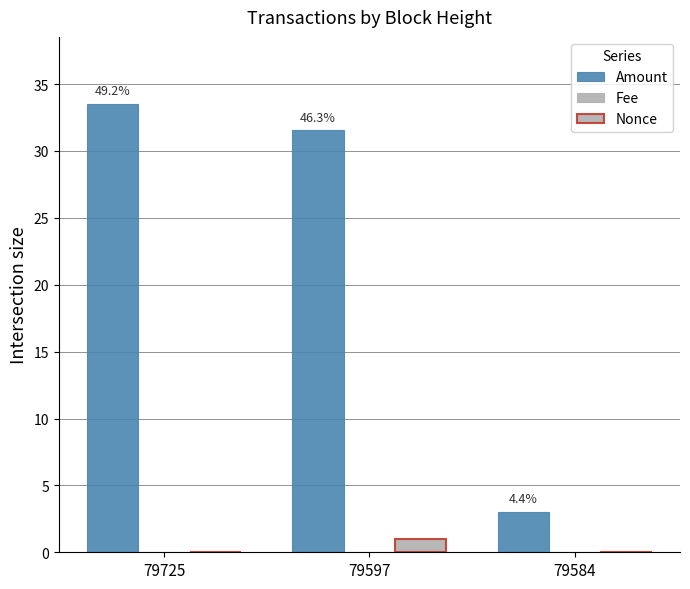

How many data points in Amount are above 31?

2